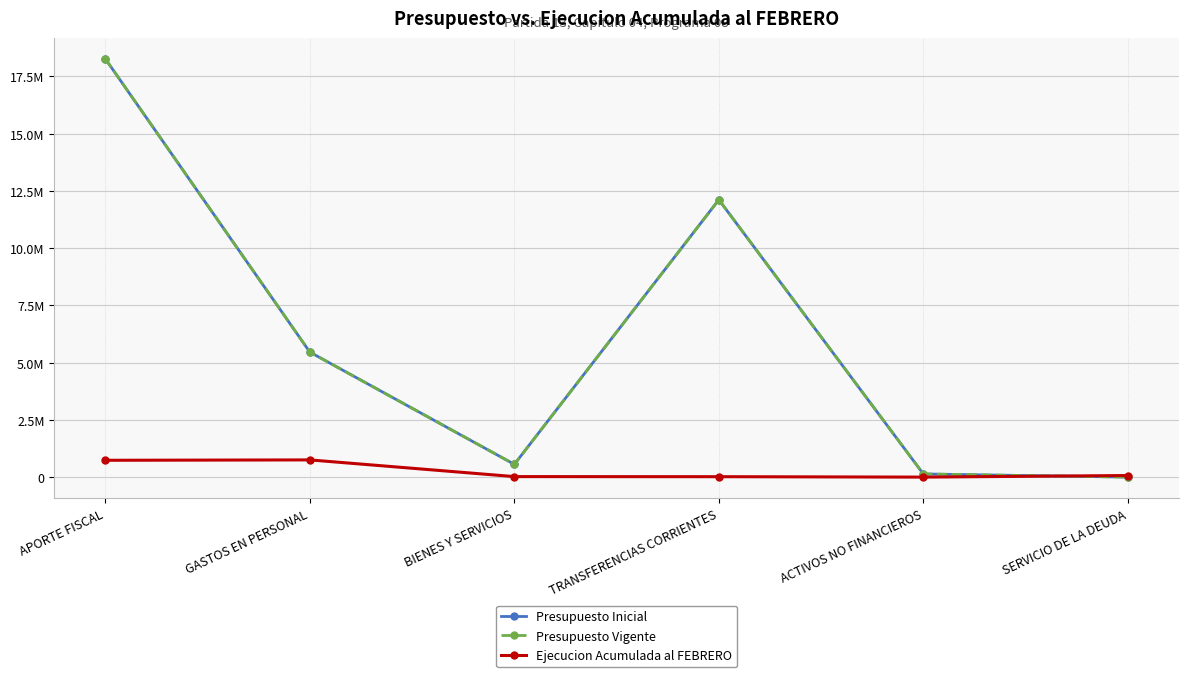

Reading left to right, extract all data points from this chart.

Presupuesto Inicial: 18265200	5458180	557836	12111597	137597	10
Presupuesto Vigente: 18265200	5458180	557836	12111597	137597	10
Ejecucion Acumulada al FEBRERO: 734609	751438	22055	18596	0	69785